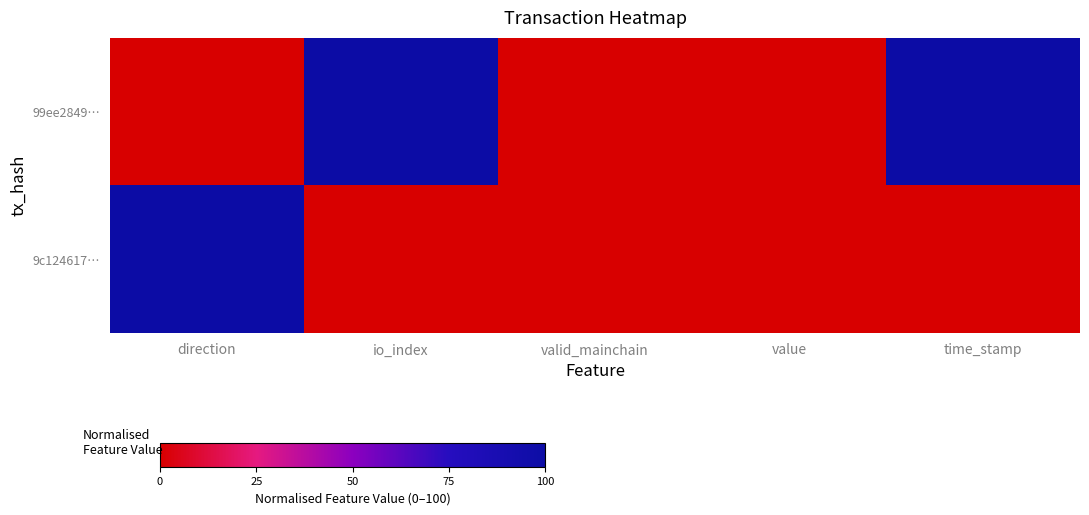

Rank the series by their average value, from highest to lowest.

99ee2849…, 9c124617…